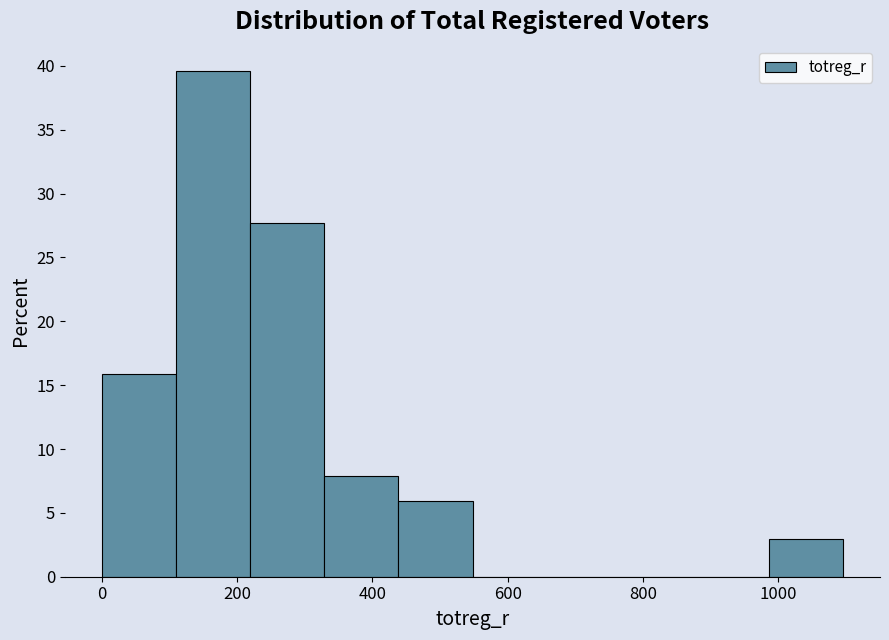

Reading left to right, transcribe this chart: for each bar, give the range it covers on the x-axis and its height. Neither the bar edges nor the heights are printed on the chart, so give them approximately, as read against the axes.

0 to 100: 16.0
100 to 220: 39.5
220 to 320: 27.5
320 to 440: 8.0
440 to 540: 6.0
540 to 660: 0
660 to 760: 0
760 to 880: 0
880 to 980: 0
980 to 1100: 3.0